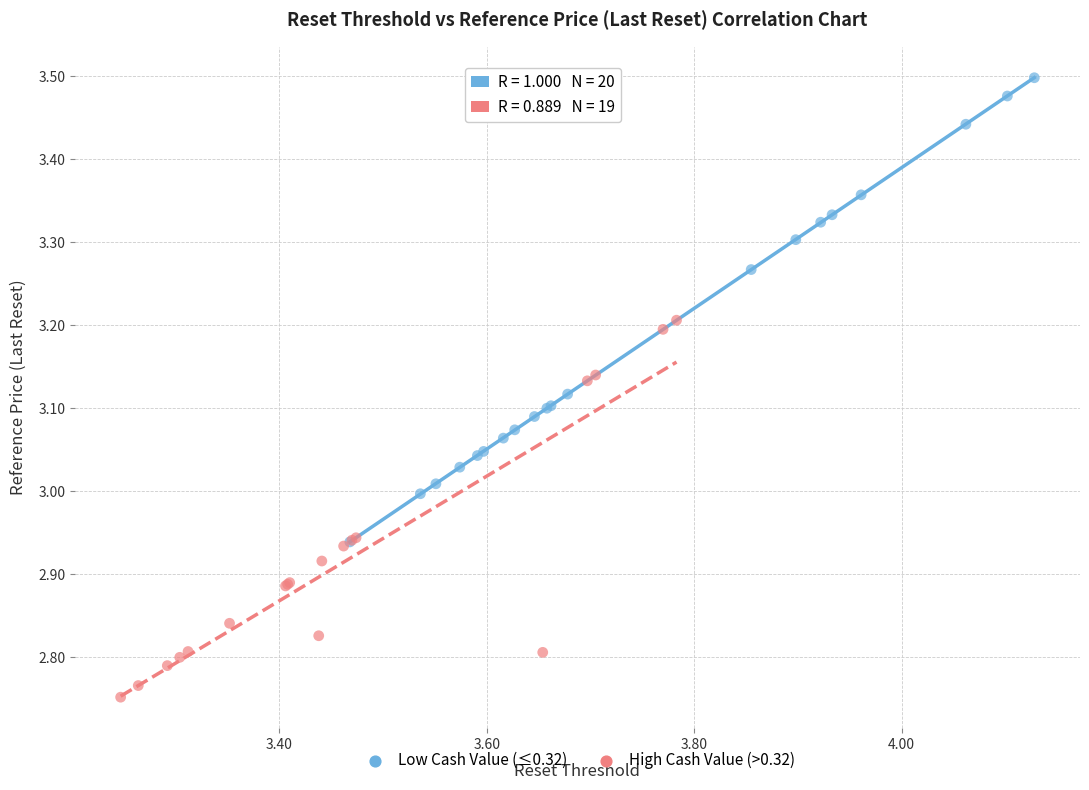

Which series reaches the maximum Y coordinate?

Low Cash Value (≤0.32)